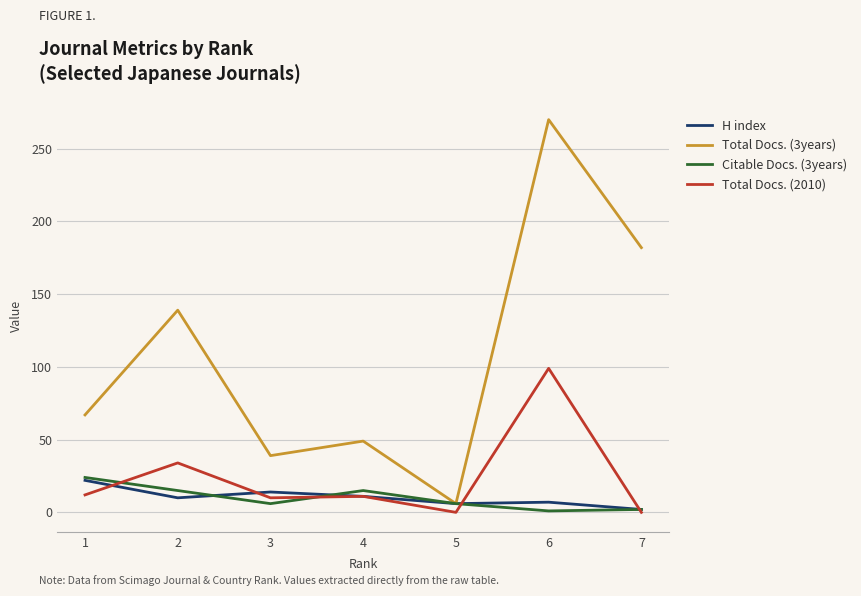

What is the greatest value displayed?

270